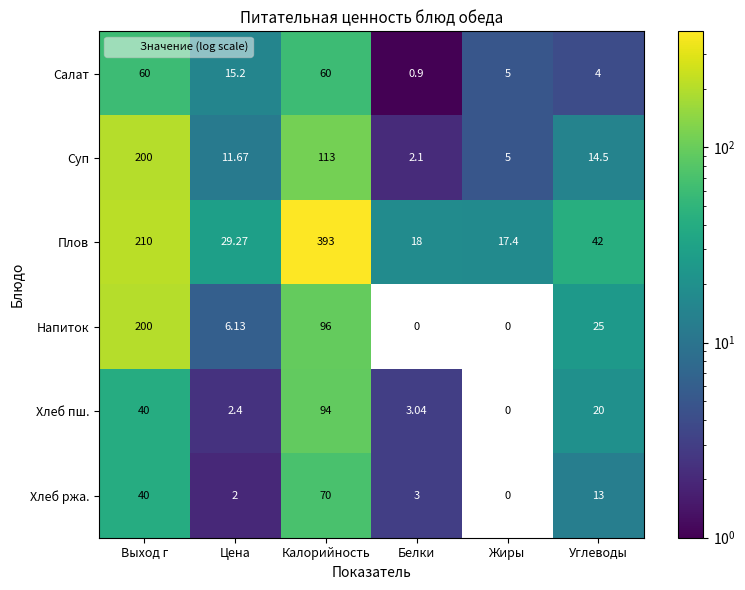

Which series has the largest range (max minus min)?

Плов